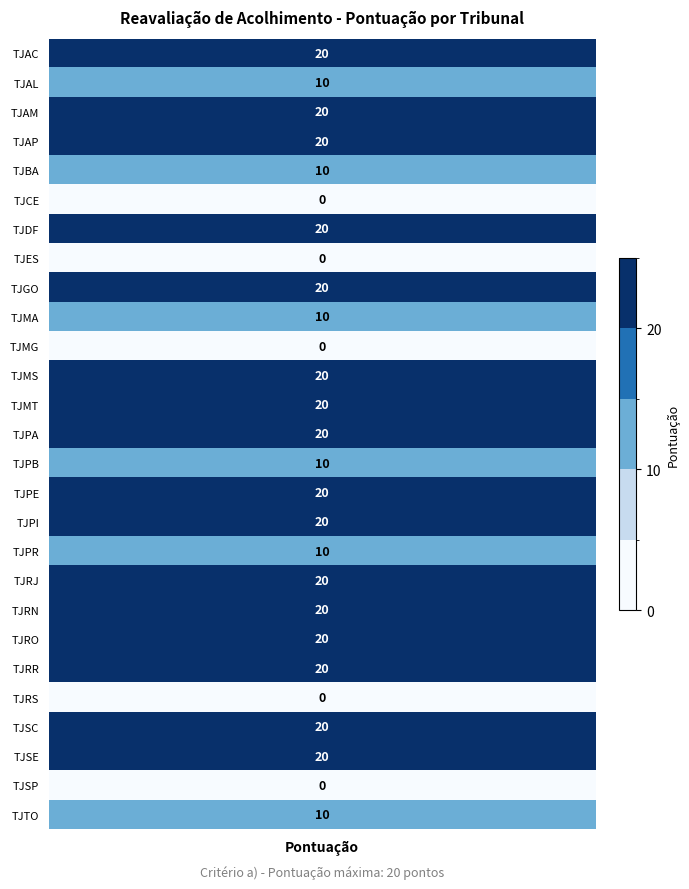

Rank the categories by value from highest to lowest.

TJAC, TJAM, TJAP, TJDF, TJGO, TJMS, TJMT, TJPA, TJPE, TJPI, TJRJ, TJRN, TJRO, TJRR, TJSC, TJSE, TJAL, TJBA, TJMA, TJPB, TJPR, TJTO, TJCE, TJES, TJMG, TJRS, TJSP